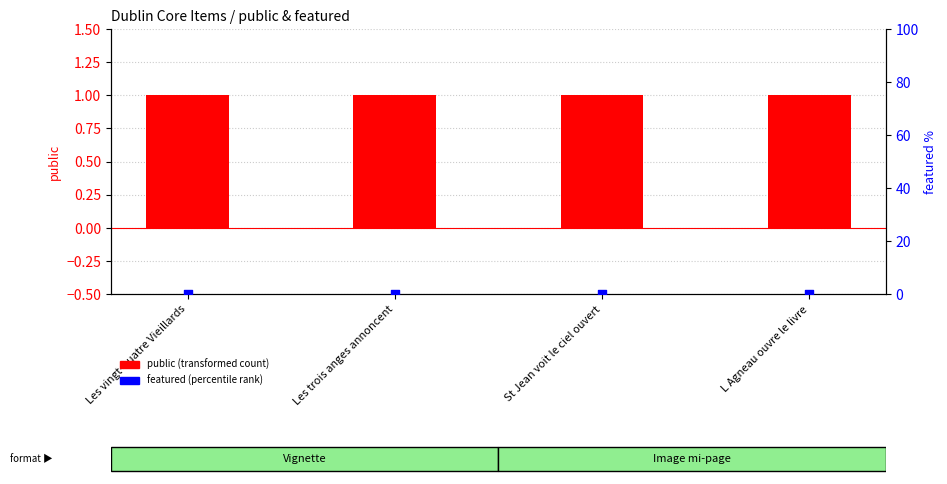

At how many categories does at least one series exceed 0?

4